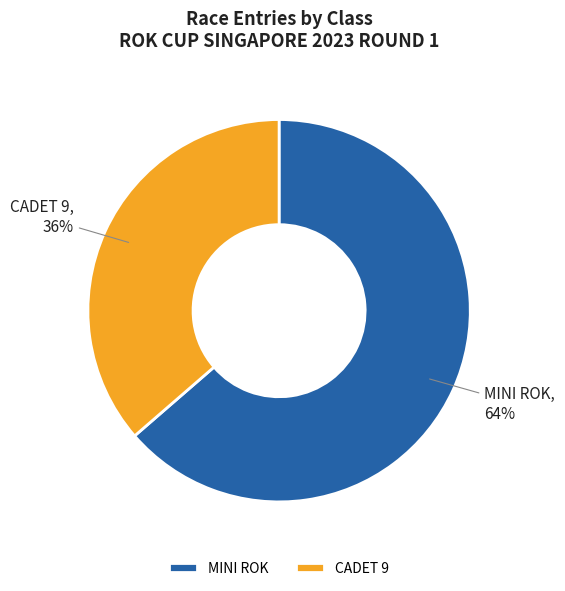

What percentage is the MINI ROK slice, to the nearest percent?

64%